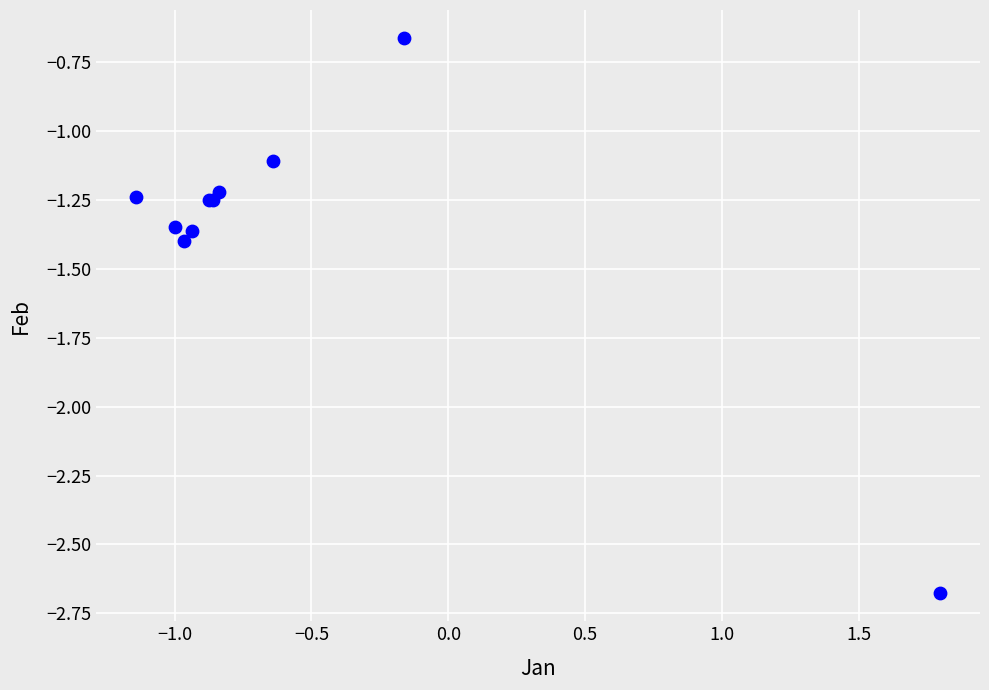

What Y value in the scatter plot is closest to -1?

-1.1